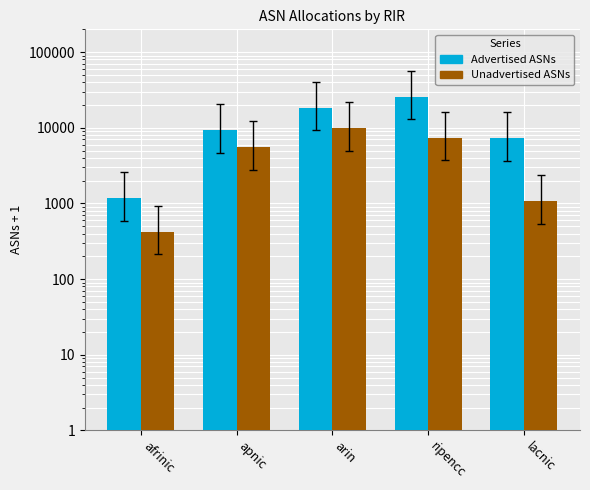

The value of Unadvertised ASNs at afrinic is 271. True or false?

False